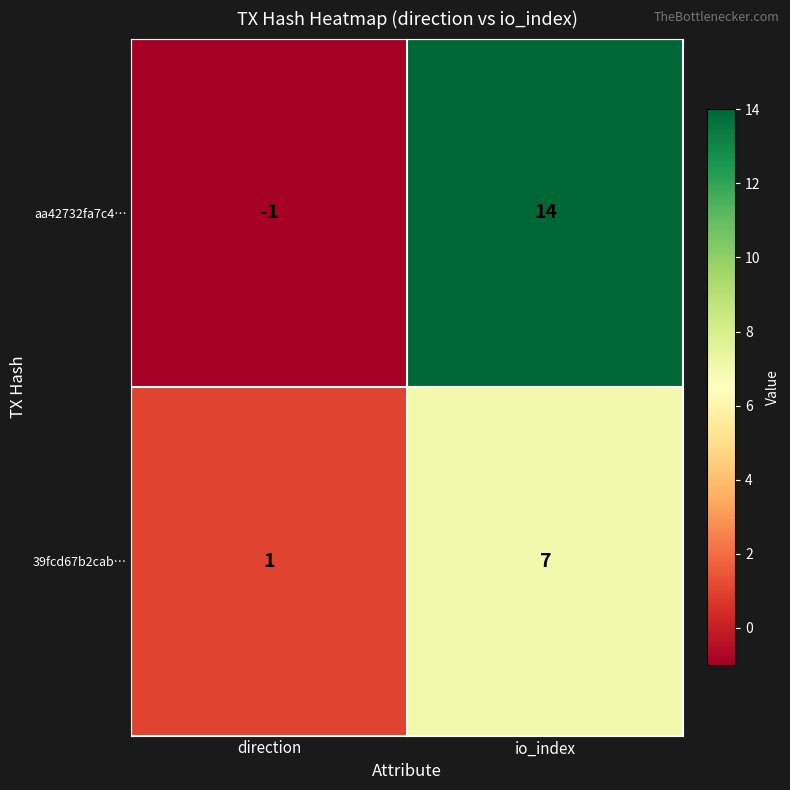

Read the aa42732fa7c4… value at io_index.

14